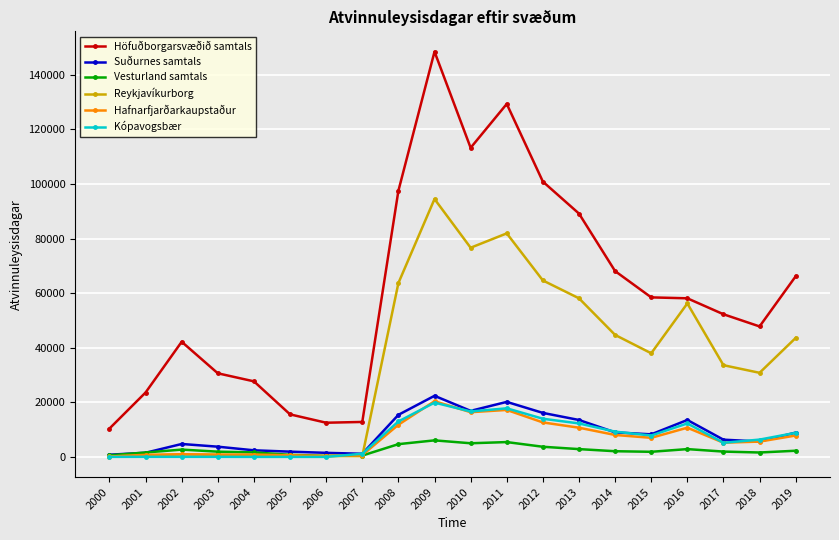

At which category is the sum across all series the highest?

2009